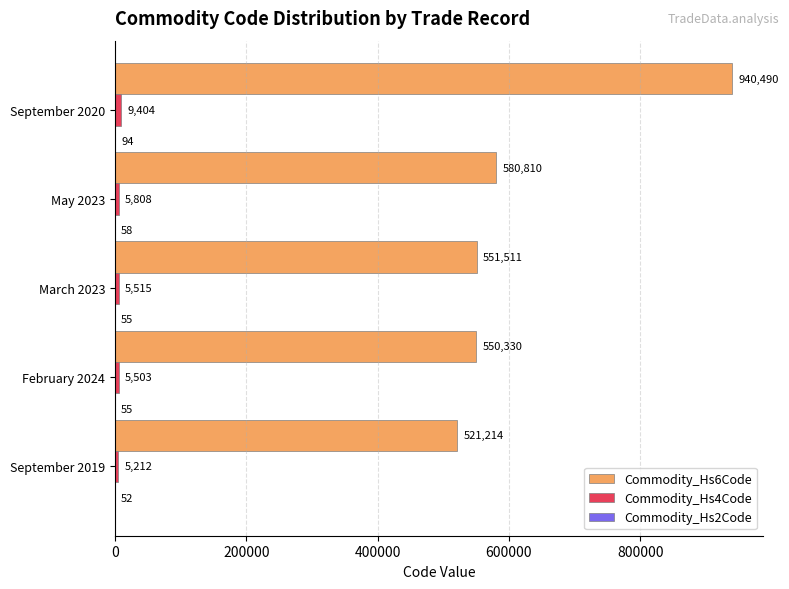

Is it true that Commodity_Hs6Code equals 580810 at May 2023?

True